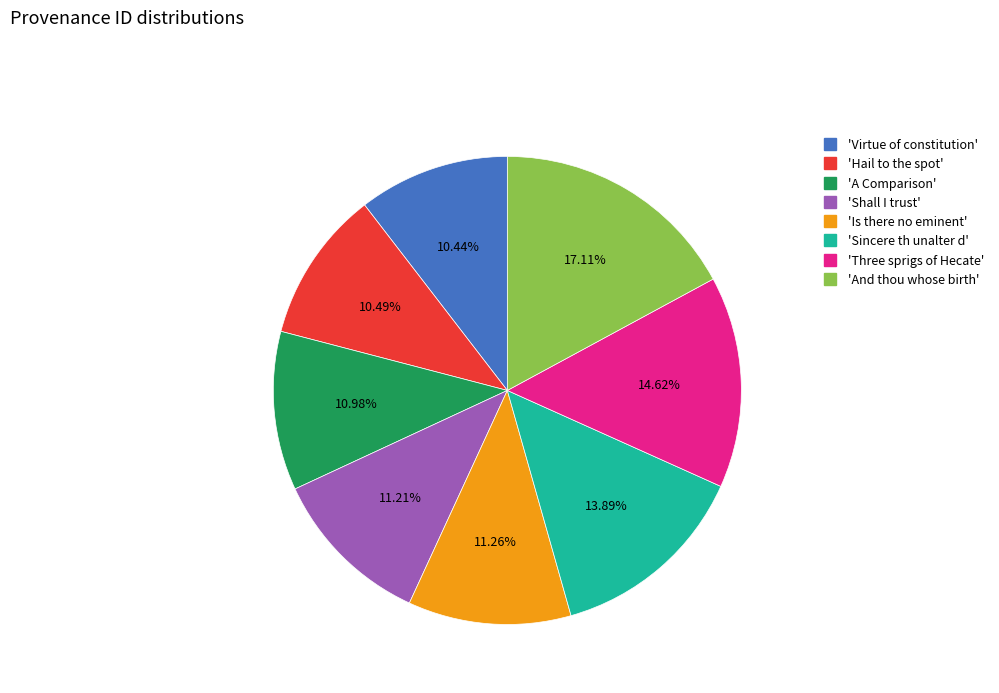

Is there any slice that represents more than half of the pie?

No